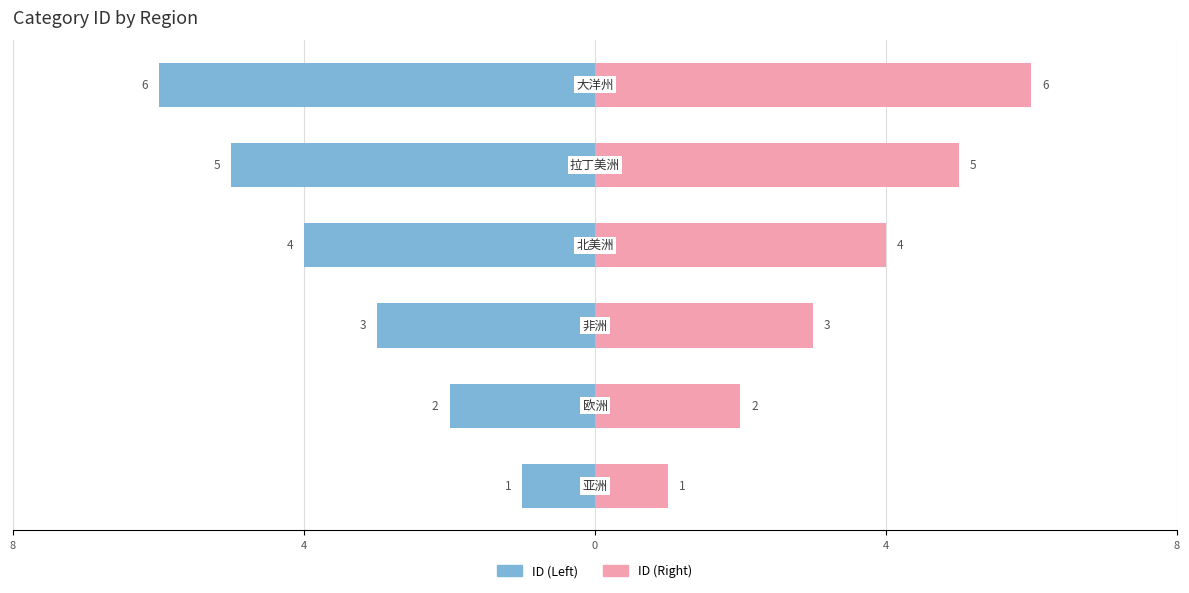

What are all the series names shown in the legend?

ID (Left), ID (Right)